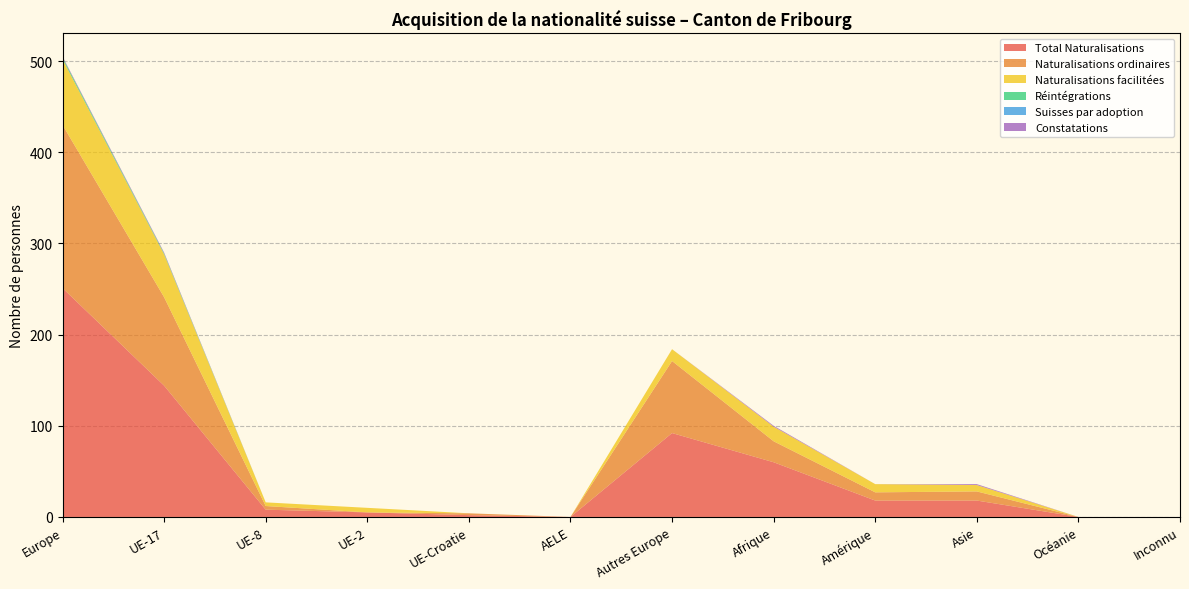

Reading right to left, extract all data points from this chart.

Total Naturalisations: Inconnu=0	Océanie=0	Asie=18	Amérique=18	Afrique=60	Autres Europe=92	AELE=0	UE-Croatie=2	UE-2=5	UE-8=8	UE-17=144	Europe=251
Naturalisations ordinaires: Inconnu=0	Océanie=0	Asie=10	Amérique=9	Afrique=23	Autres Europe=79	AELE=0	UE-Croatie=2	UE-2=0	UE-8=4	UE-17=97	Europe=179
Naturalisations facilitées: Inconnu=0	Océanie=0	Asie=7	Amérique=9	Afrique=16	Autres Europe=13	AELE=0	UE-Croatie=0	UE-2=5	UE-8=4	UE-17=47	Europe=72
Réintégrations: Inconnu=0	Océanie=0	Asie=0	Amérique=0	Afrique=0	Autres Europe=0	AELE=0	UE-Croatie=0	UE-2=0	UE-8=0	UE-17=1	Europe=2
Suisses par adoption: Inconnu=0	Océanie=0	Asie=0	Amérique=0	Afrique=0	Autres Europe=0	AELE=0	UE-Croatie=0	UE-2=0	UE-8=0	UE-17=0	Europe=0
Constatations: Inconnu=0	Océanie=0	Asie=1	Amérique=0	Afrique=1	Autres Europe=0	AELE=0	UE-Croatie=0	UE-2=0	UE-8=0	UE-17=1	Europe=1